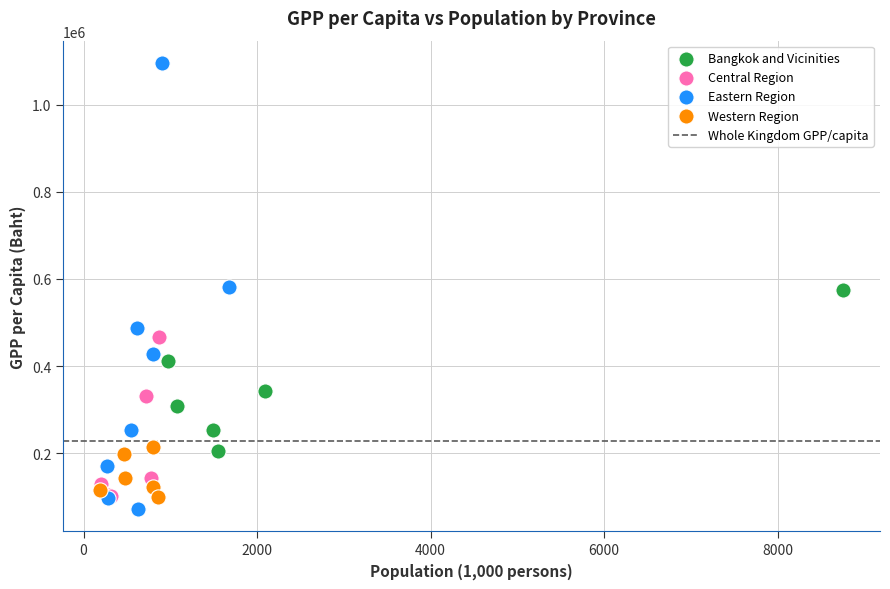

Which series contains the highest Y value?

Eastern Region